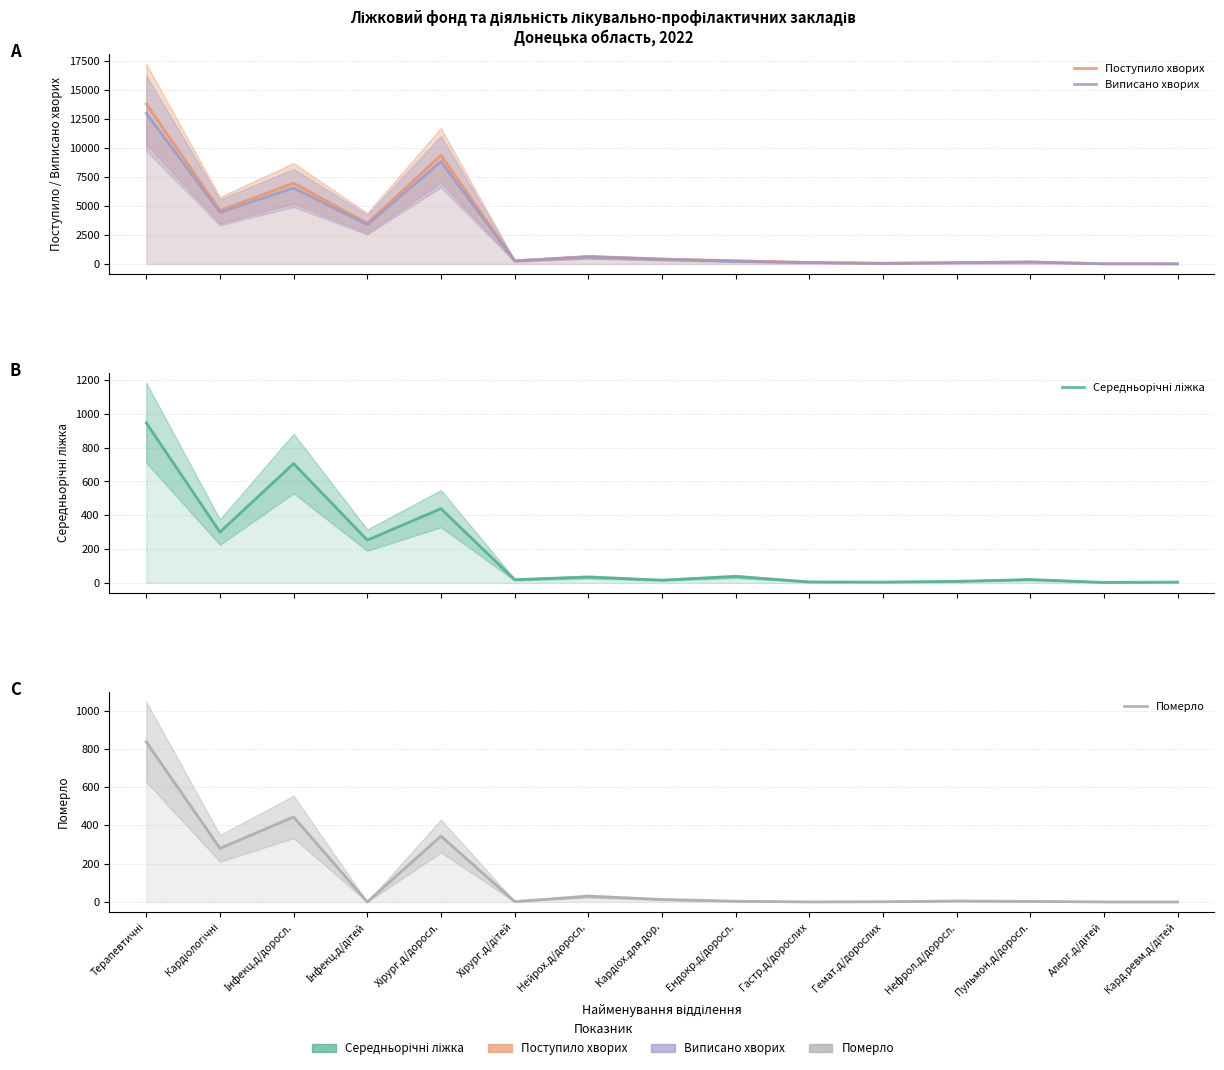

What is the label of the 14th point from the right?

Кардіологічні